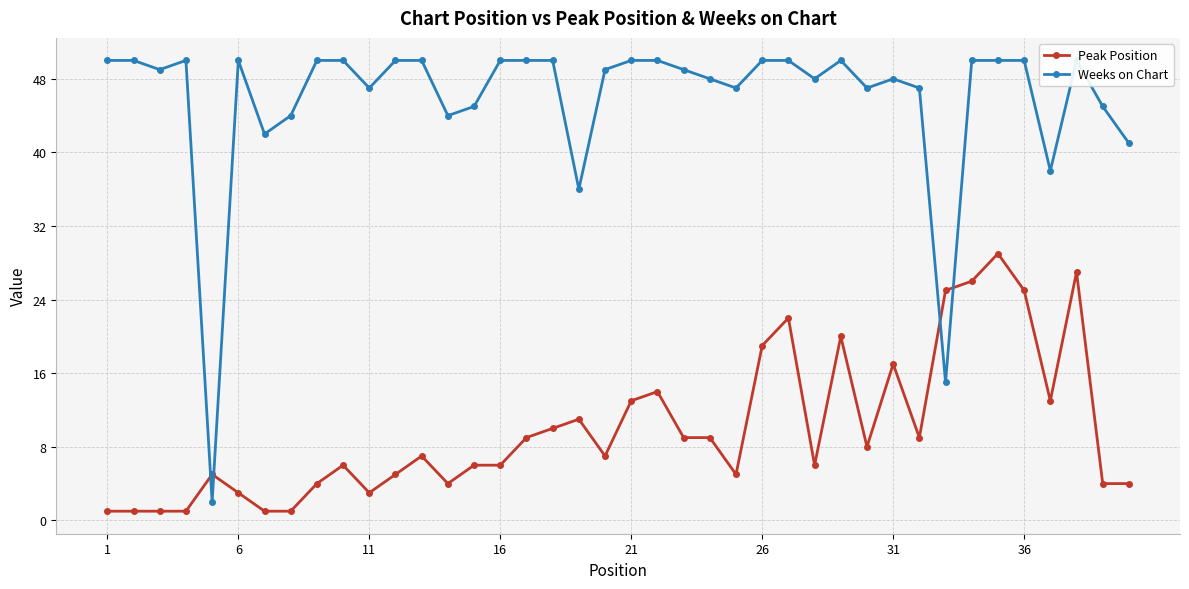

Which series has the largest total across all categories?

Weeks on Chart